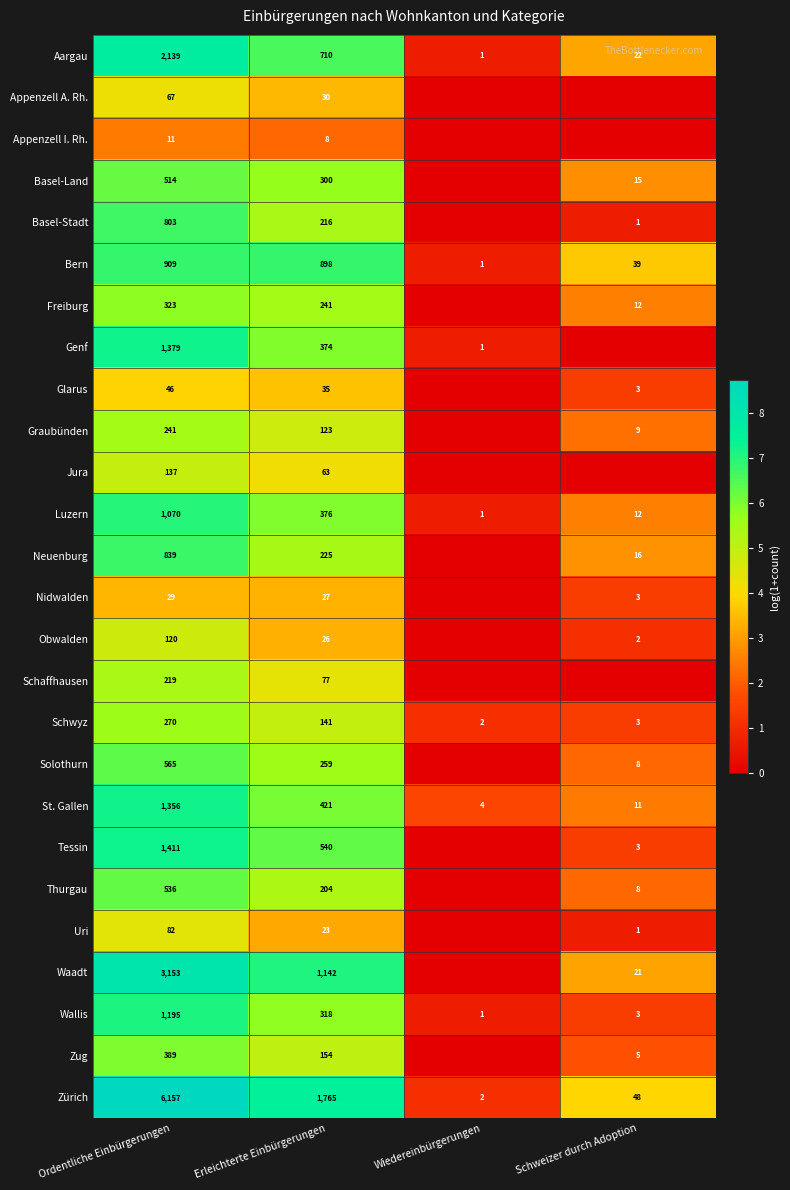

At which label does Bern first exceed 898?

Ordentliche Einbürgerungen